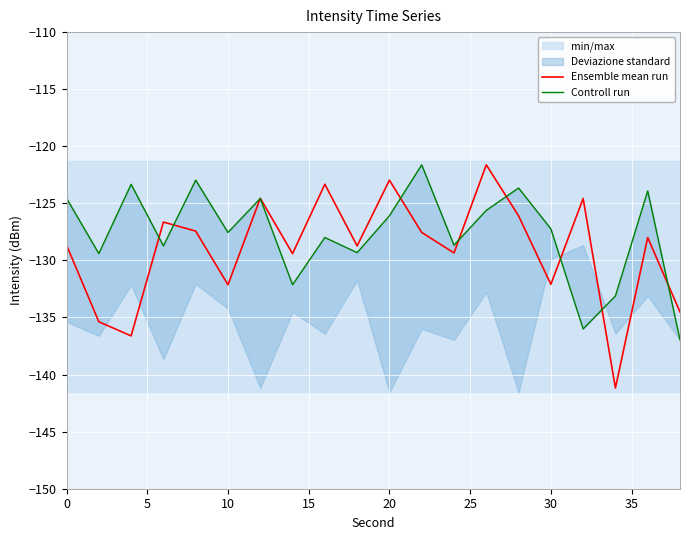

How many values in the Controll run series exceed -127?

9